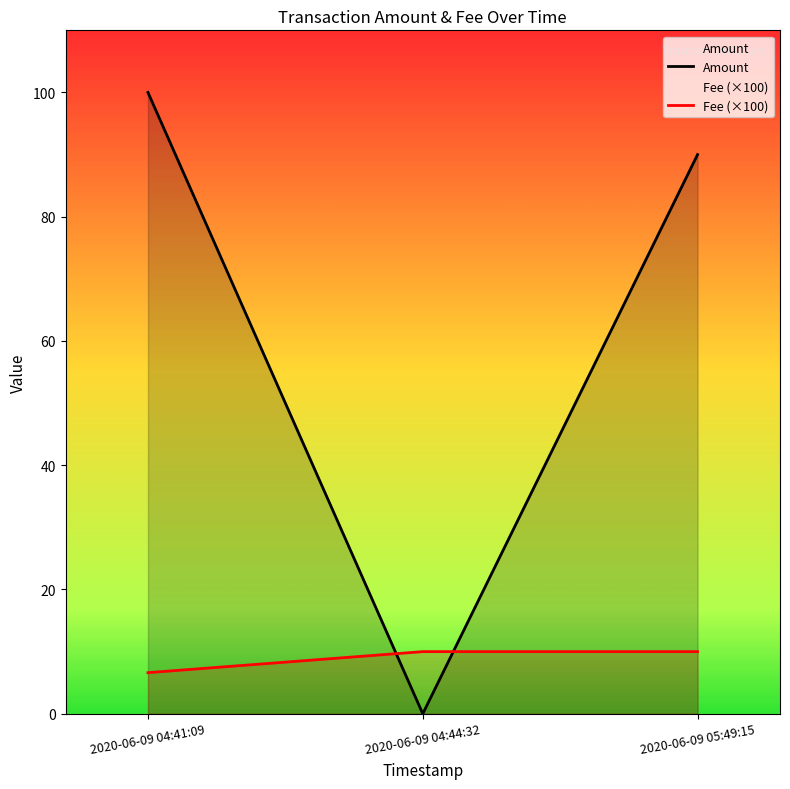

Does the chart display data point markers on the line(s)?

No